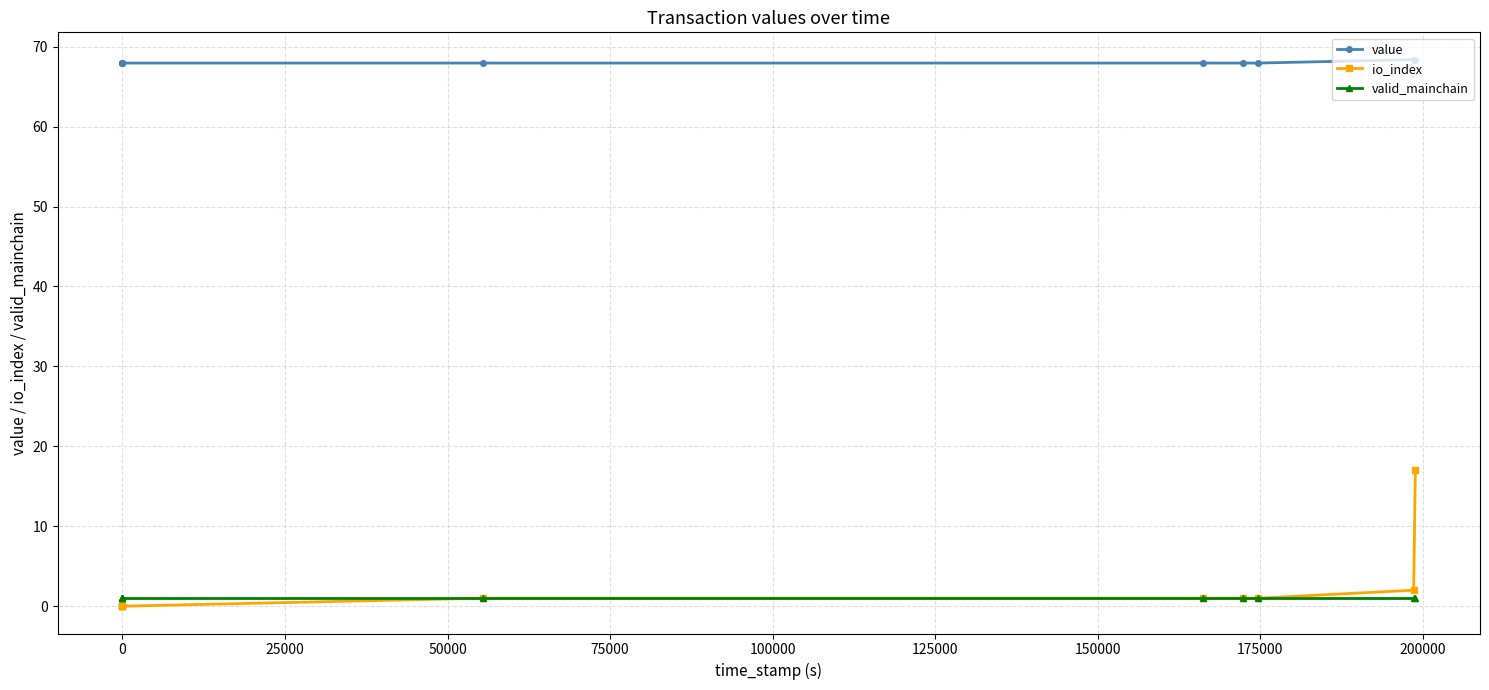

At which category is the sum across all series the highest?

200000